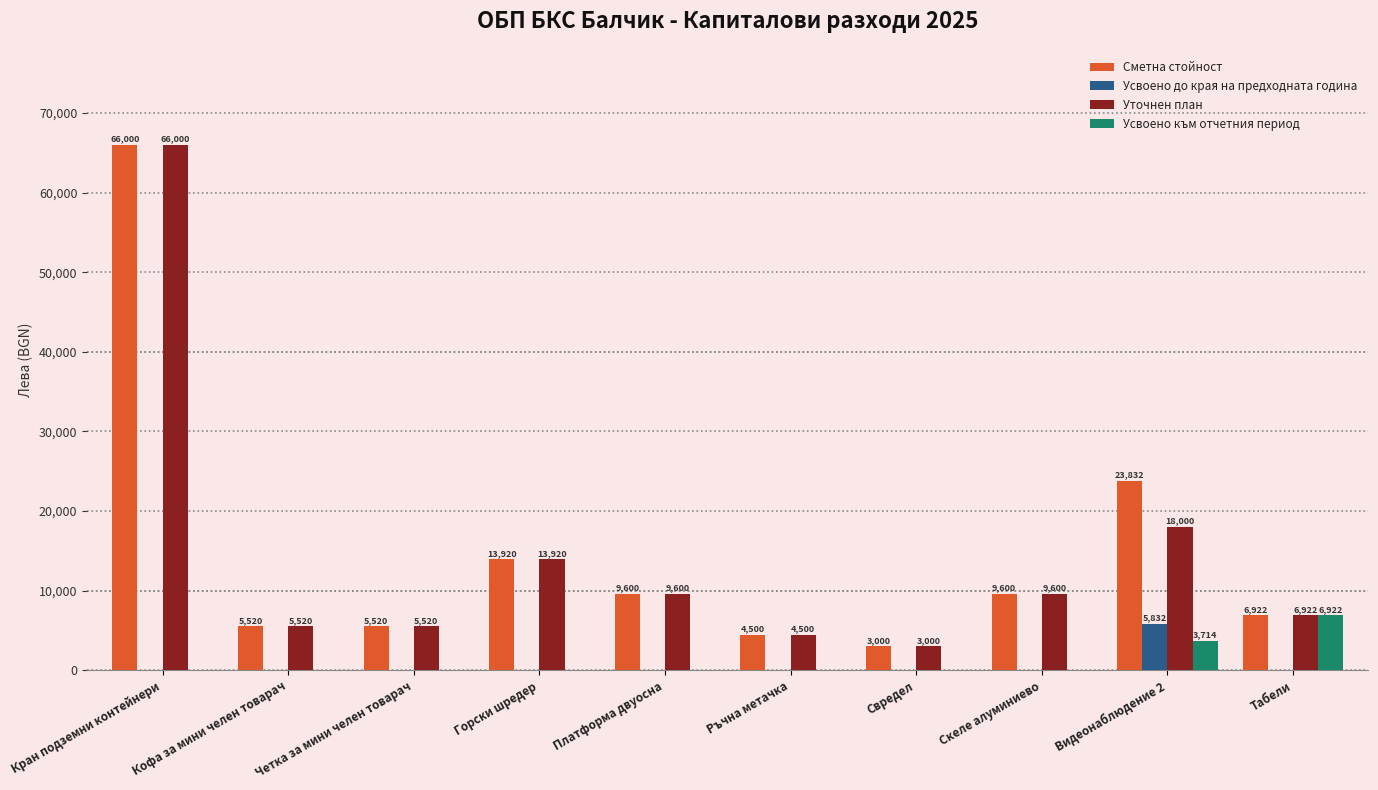

Is it true that Усвоено до края на предходната година equals 0 at Кран подземни контейнери?

True